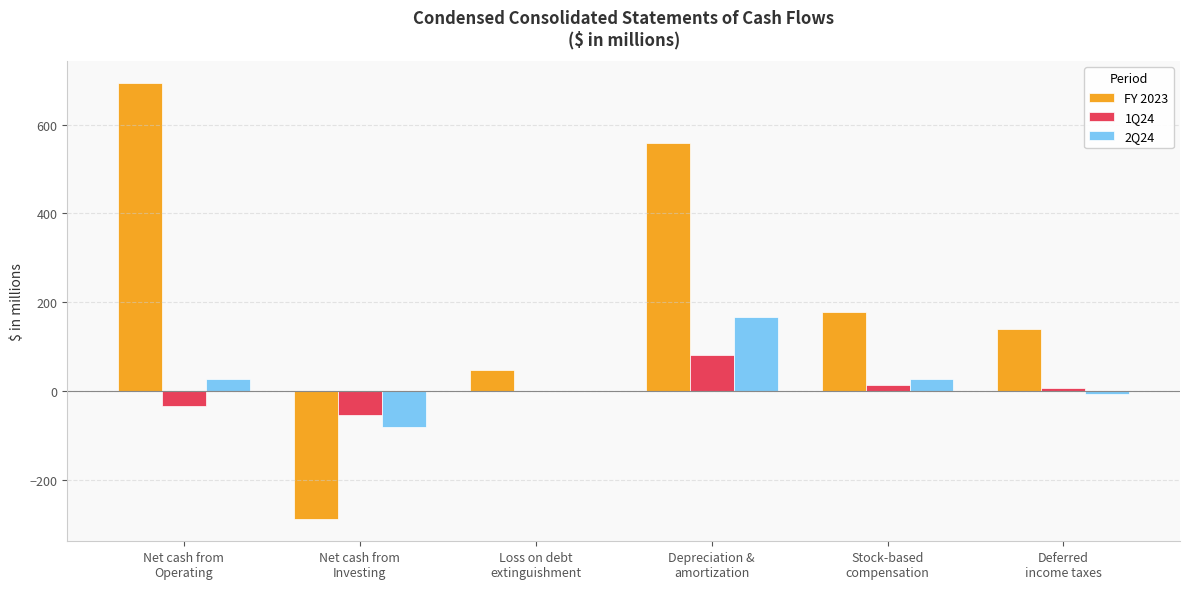

Reading left to right, extract all data points from this chart.

FY 2023: 694	-290	46	559	177	140
1Q24: -35	-54	0	81	13	6
2Q24: 27	-81	0	167	27	-8